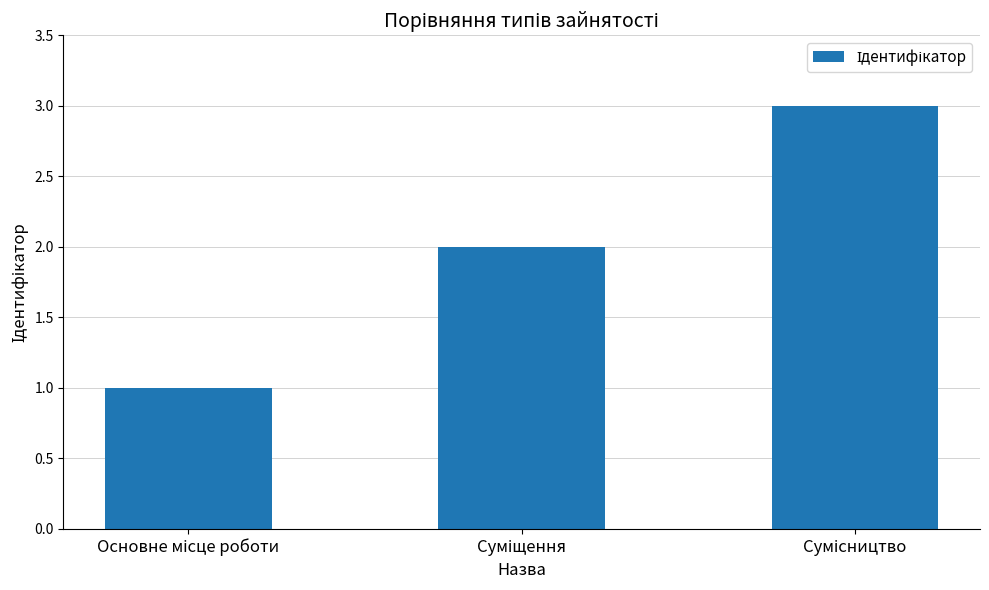

What is the greatest value displayed?

3